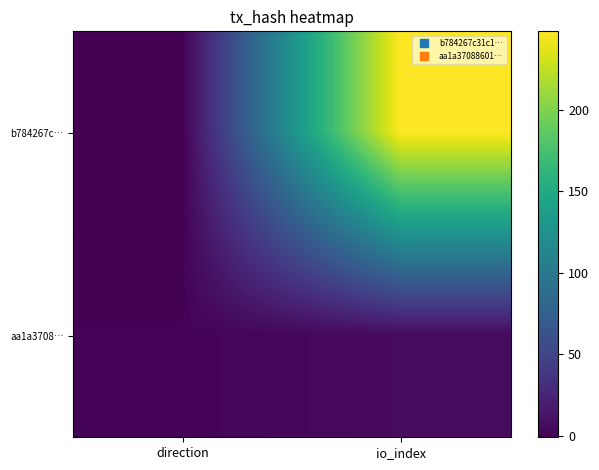

What is the spread (max minus min) of values at io_index?

242